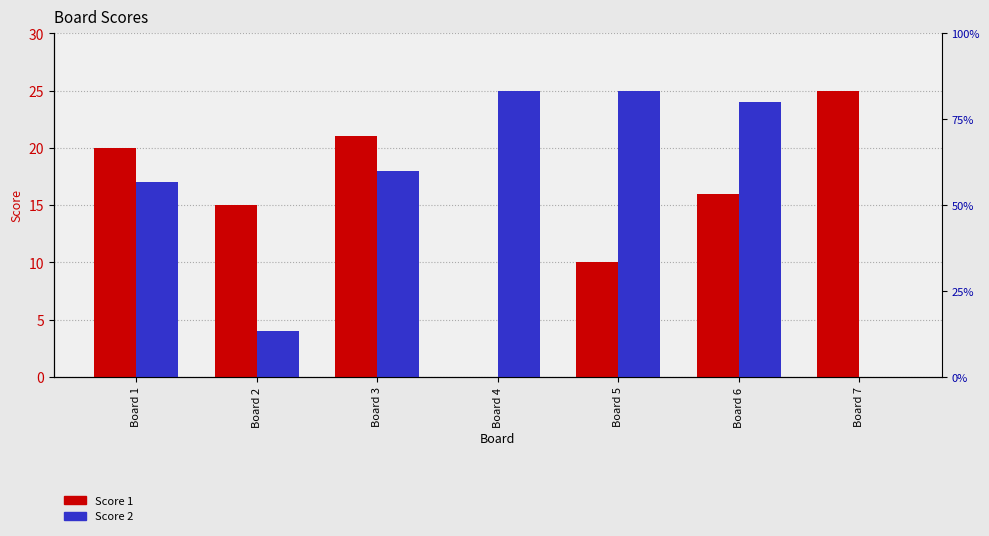

What is the value of the Score 1 bar at the 2nd from the left?

15